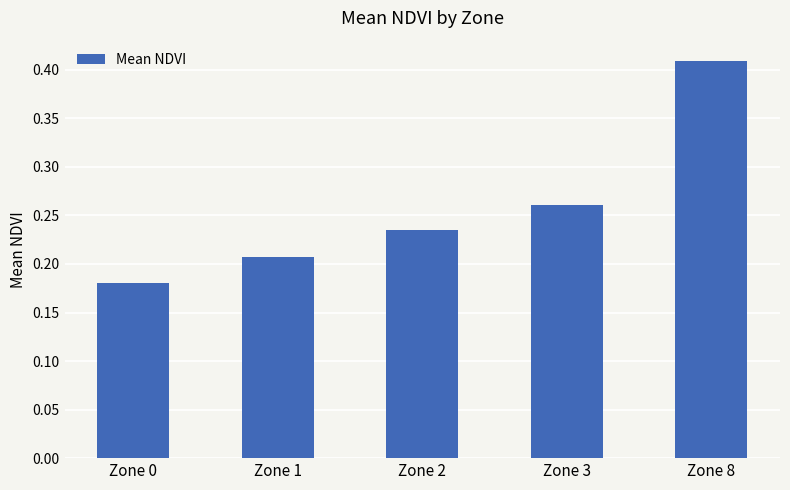

How many bars are there in total?

5